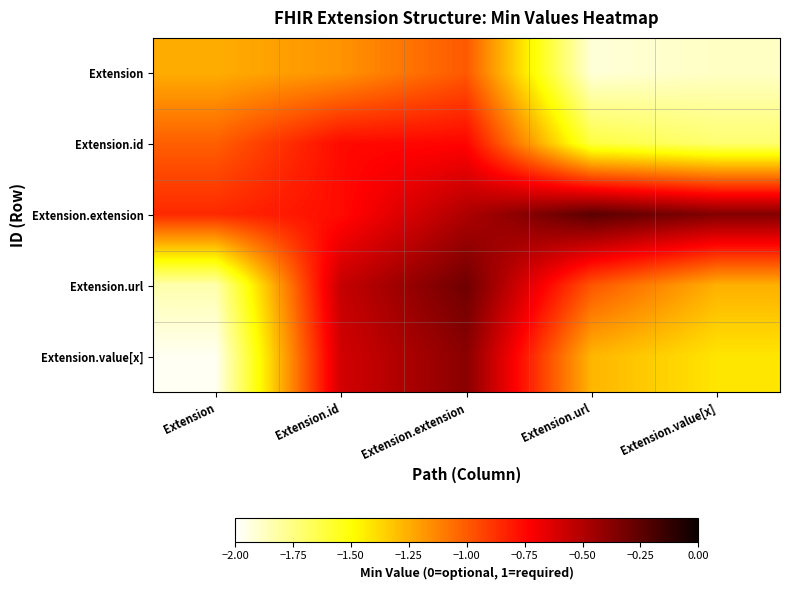

At which category is the sum across all series the highest?

Extension.extension